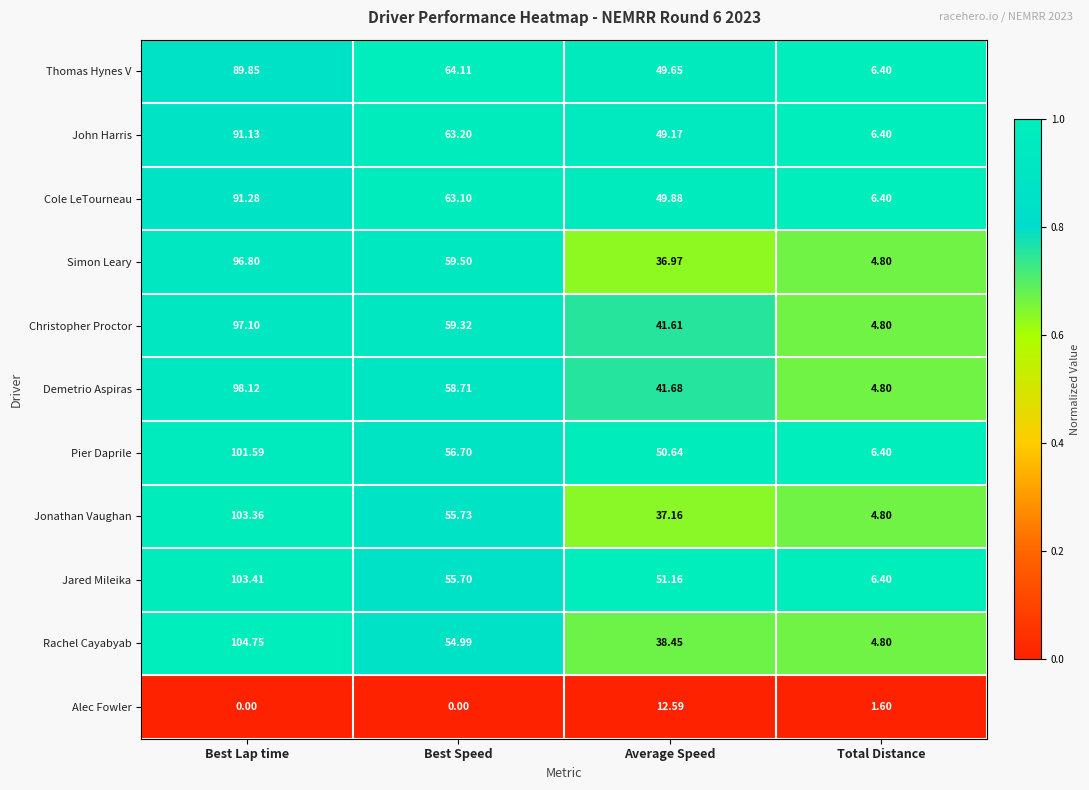

Which series has the largest range (max minus min)?

Rachel Cayabyab